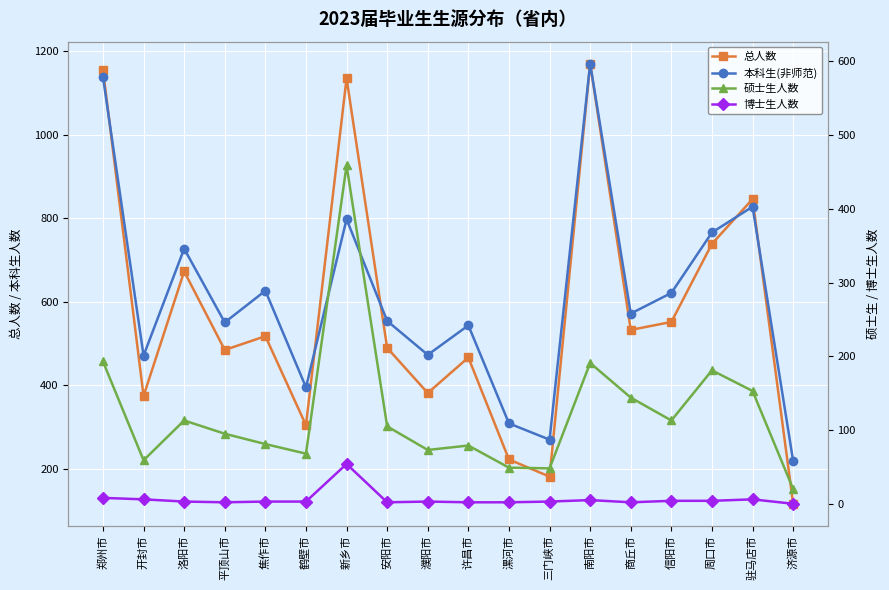

Which series has the largest range (max minus min)?

总人数